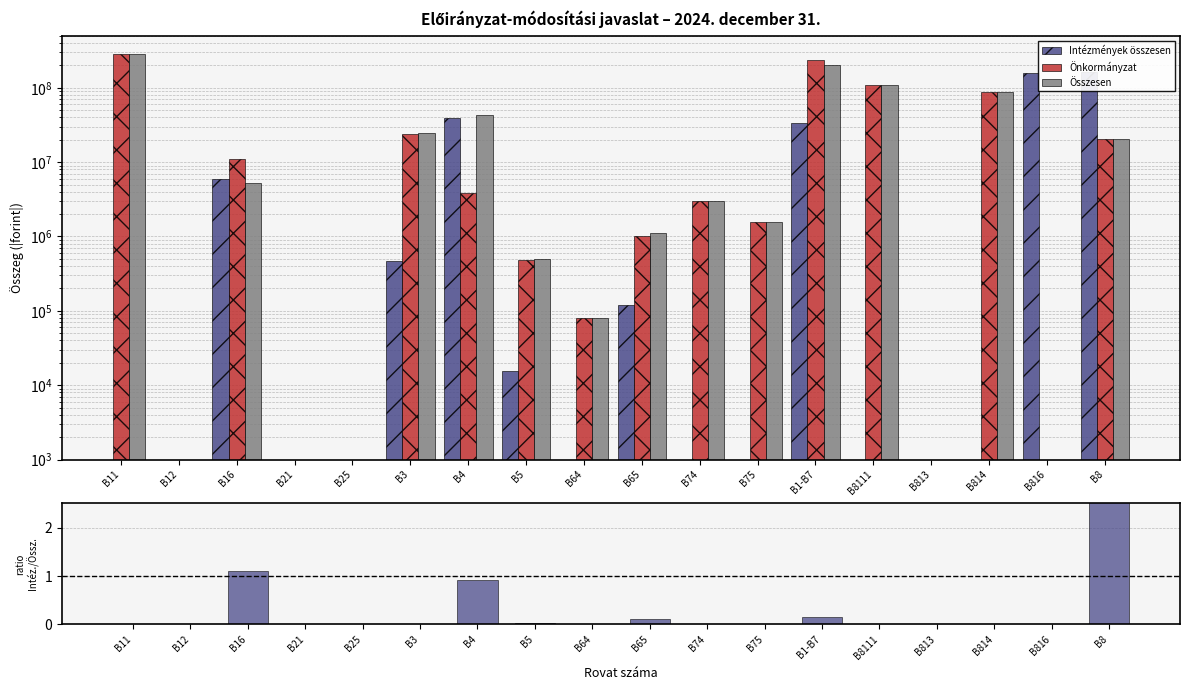

How many positive values does the Önkormányzat series have?

13